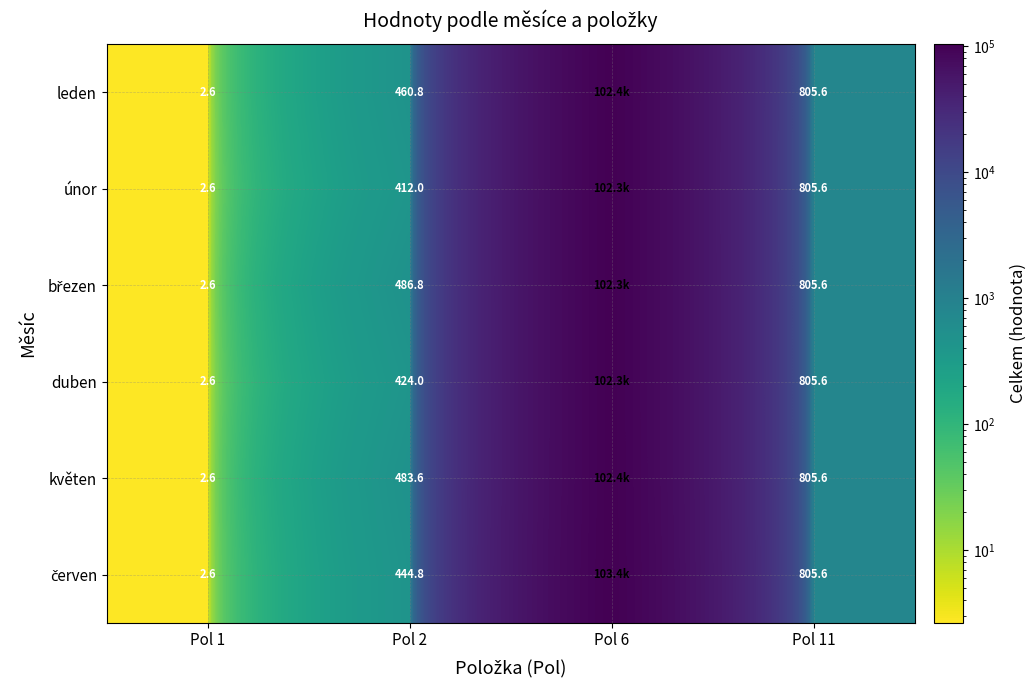

What is the difference between the highest and lowest values at Pol 2?

74.8